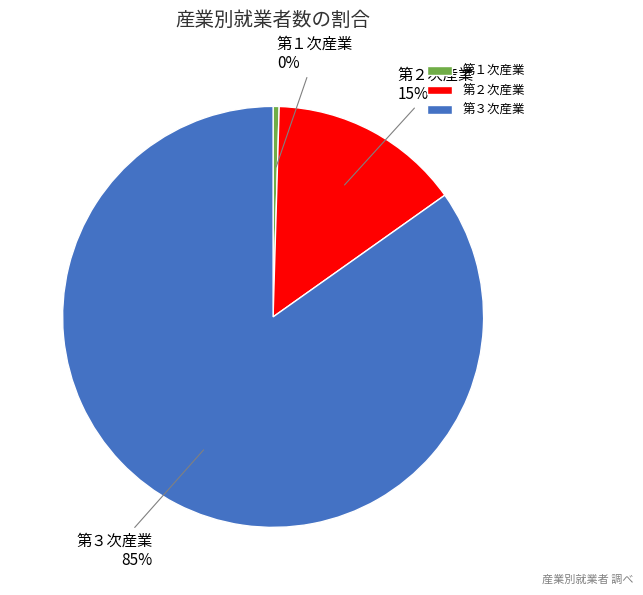

How many slices are in this pie chart?

3